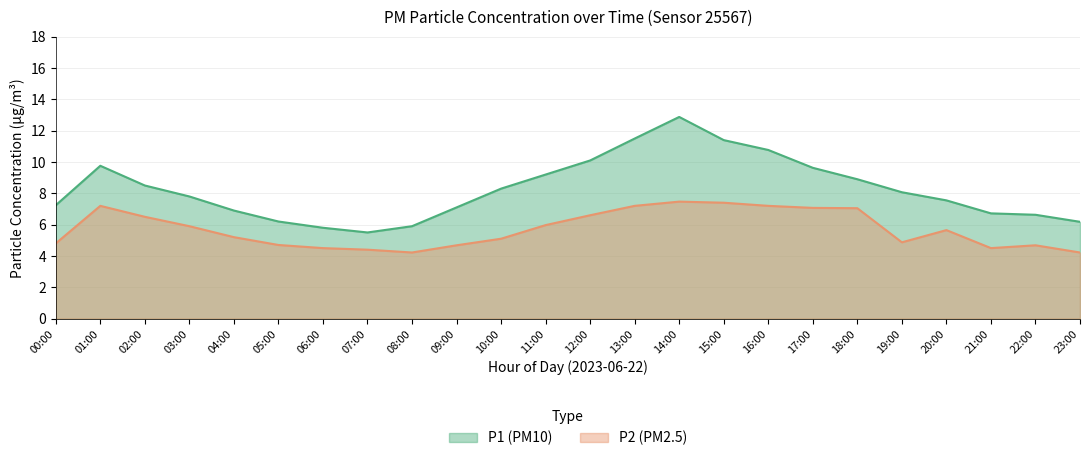

At which label is P2 closest to 5?

10:00